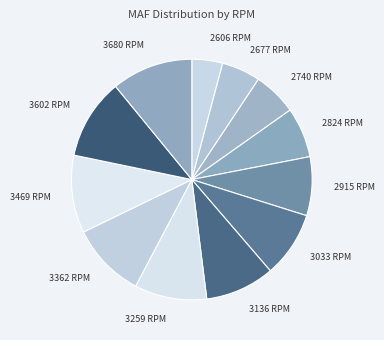

Between 3680 RPM and 3259 RPM, which is larger?

3680 RPM